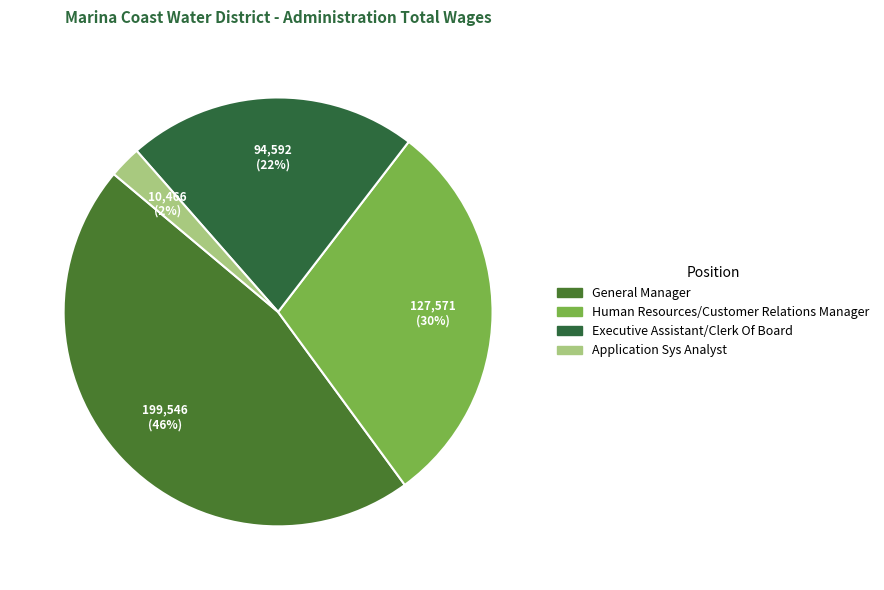

True or false: Application Sys Analyst accounts for 15% of the total.

False